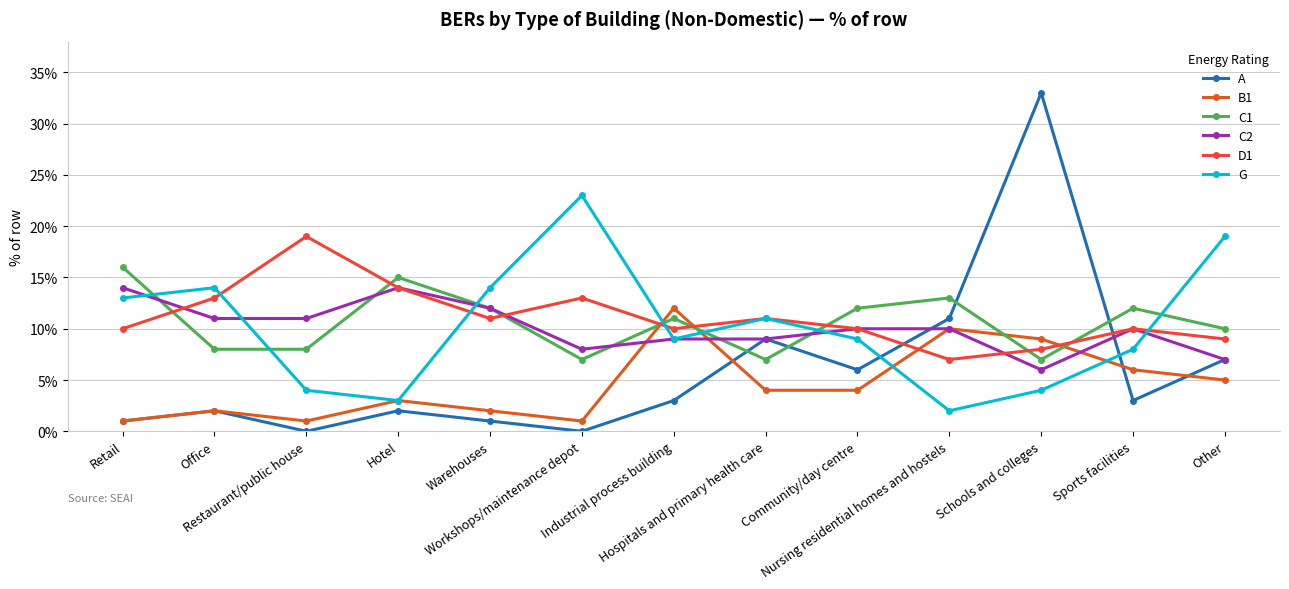

Reading left to right, what are all the values shown in this chart?

A: 1	2	0	2	1	0	3	9	6	11	33	3	7
B1: 1	2	1	3	2	1	12	4	4	10	9	6	5
C1: 16	8	8	15	12	7	11	7	12	13	7	12	10
C2: 14	11	11	14	12	8	9	9	10	10	6	10	7
D1: 10	13	19	14	11	13	10	11	10	7	8	10	9
G: 13	14	4	3	14	23	9	11	9	2	4	8	19